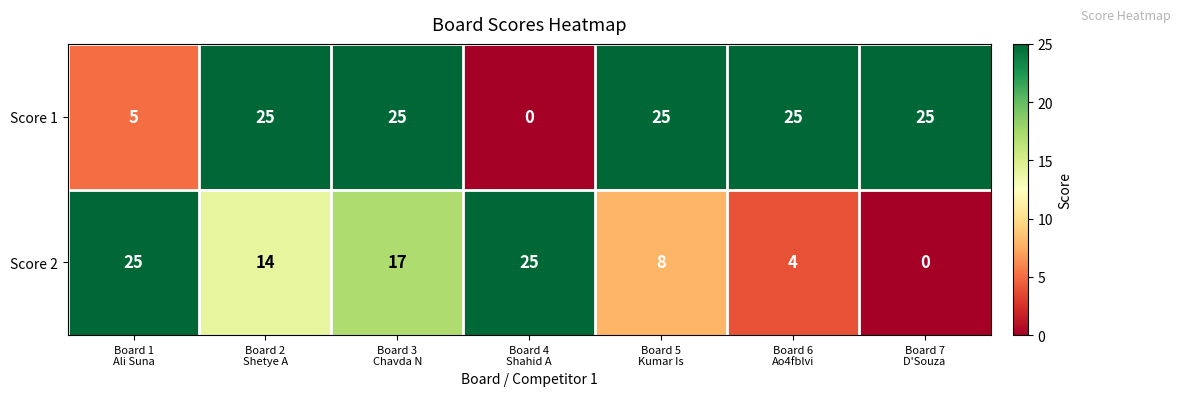

What is the difference between the maximum and minimum values in the Score 2 series?

25